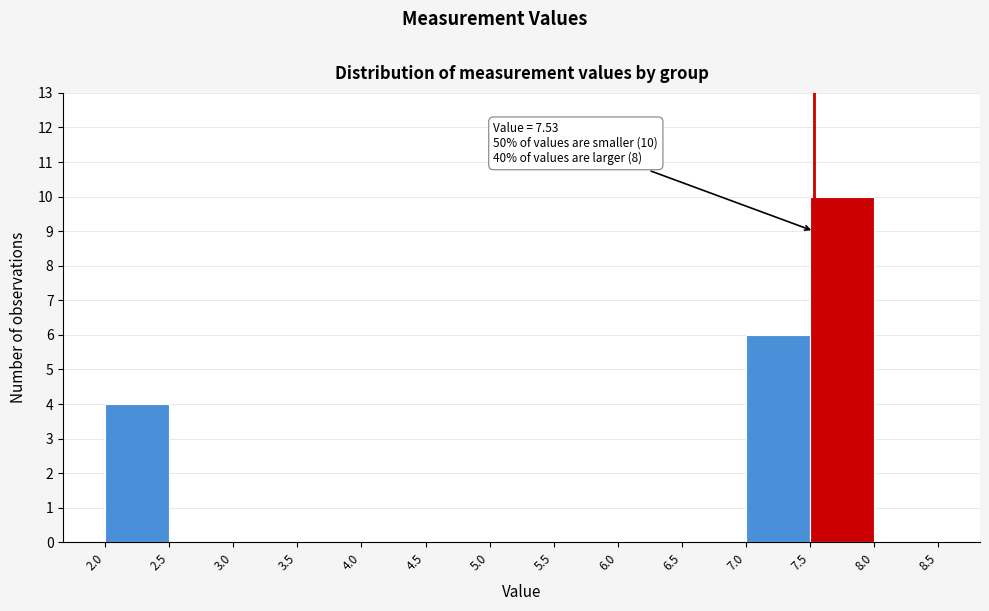

Which range on the x-axis has the tallest bar?

7.5 to 8.0